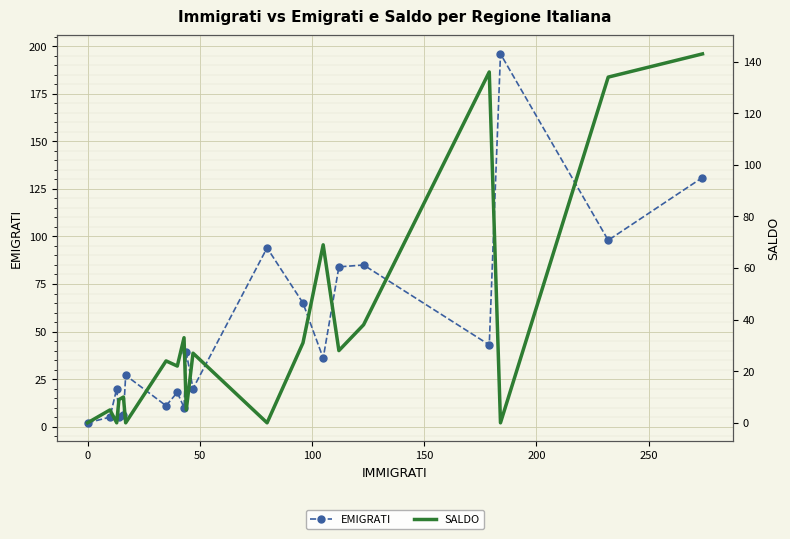

What are all the series names shown in the legend?

EMIGRATI, SALDO